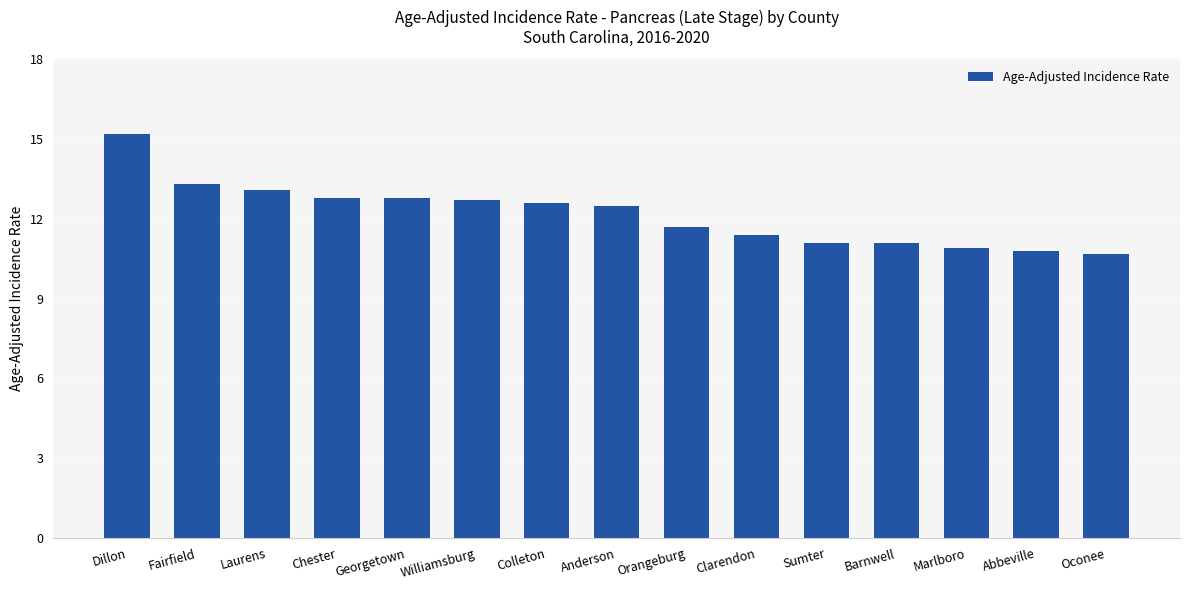

What is the greatest value displayed?

15.2